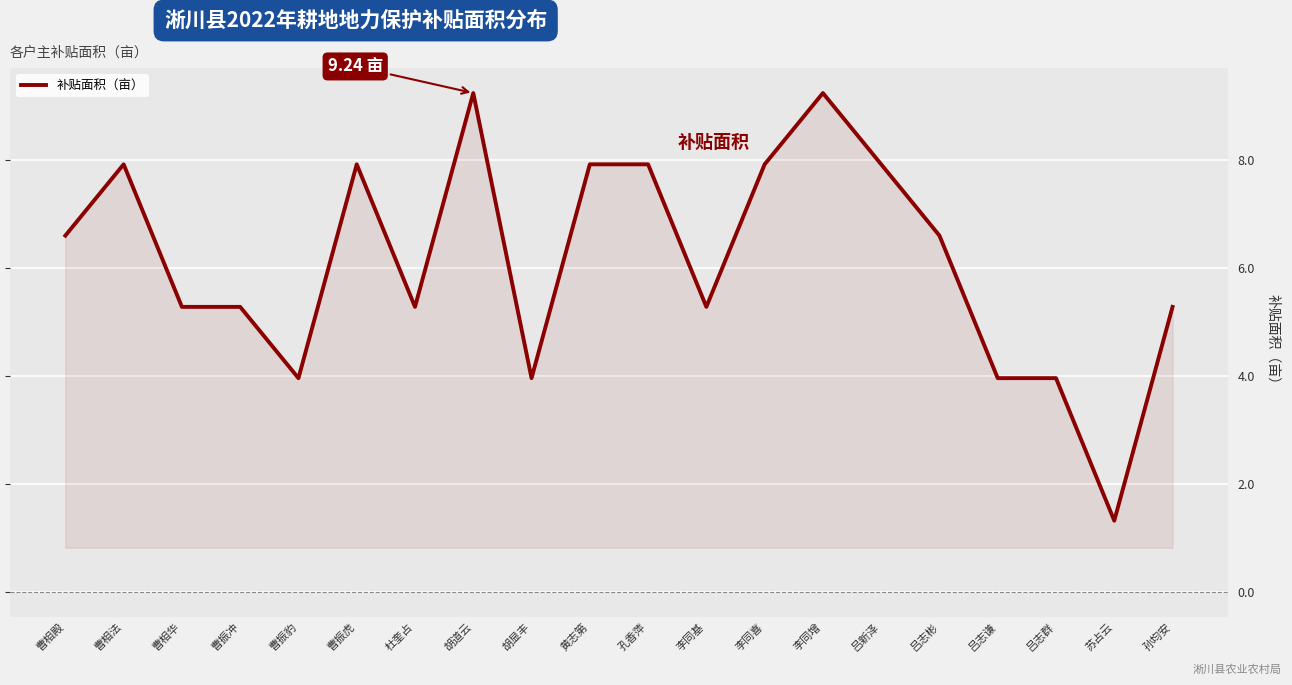

At which label does the data first exceed 6?

曹相殿